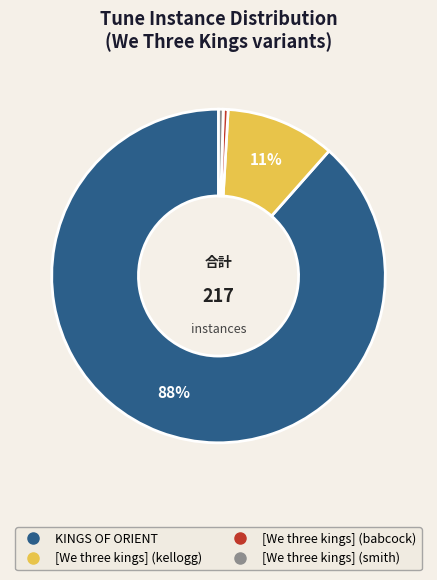

Does KINGS OF ORIENT account for over 50% of the chart?

Yes